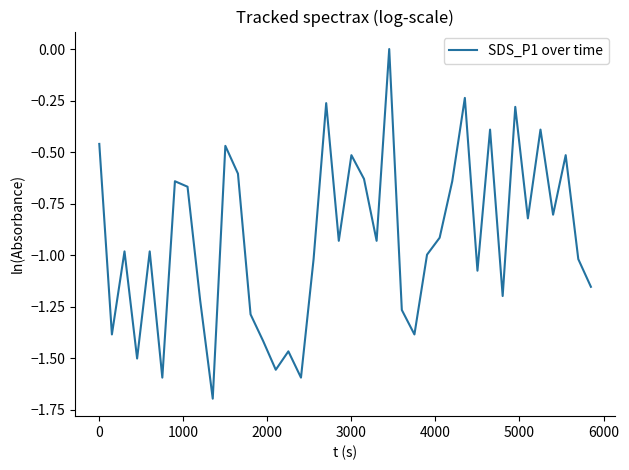

What is the smallest value displayed?

-1.7